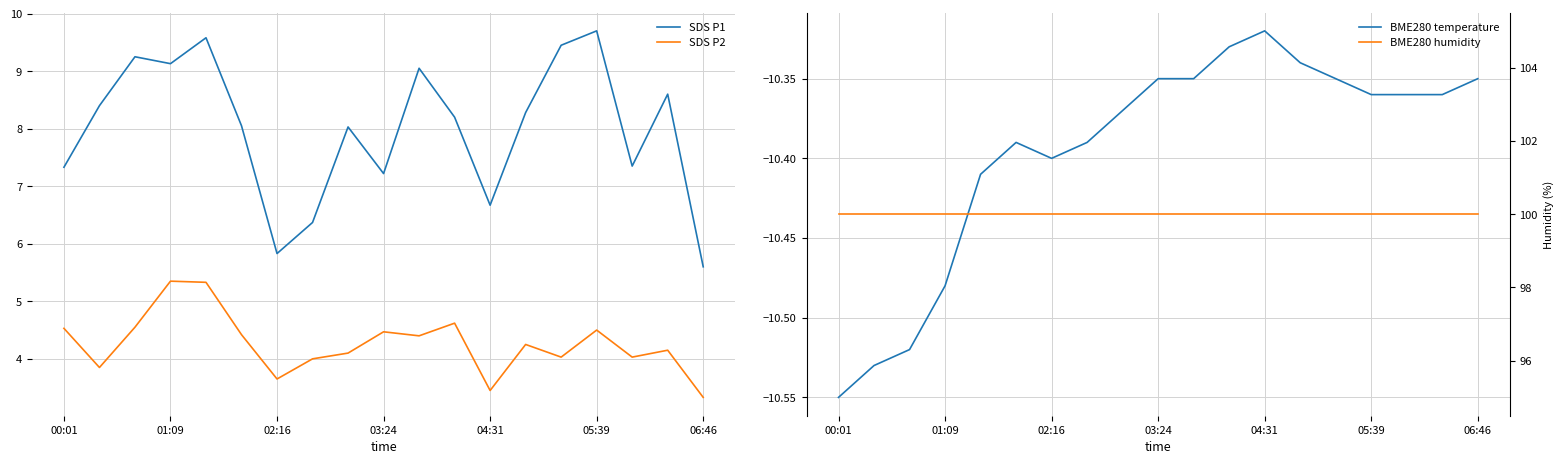

What is the maximum value for BME280 temperature?

-10.3